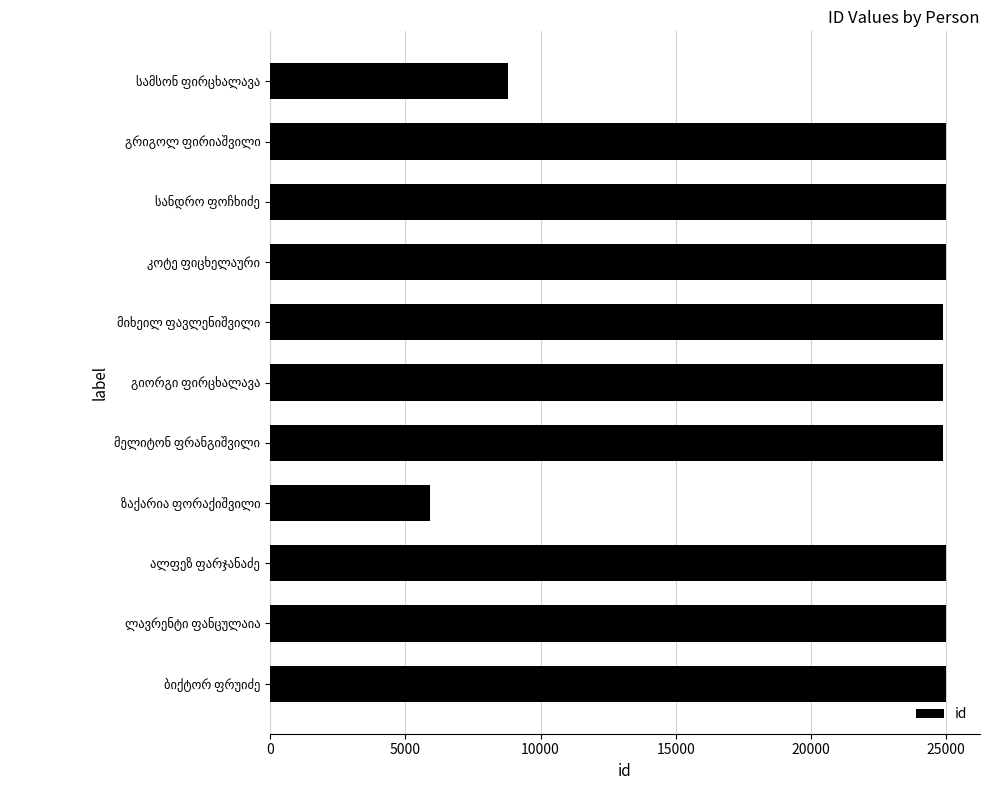

What is the value of the 1st bar from the top?

8815